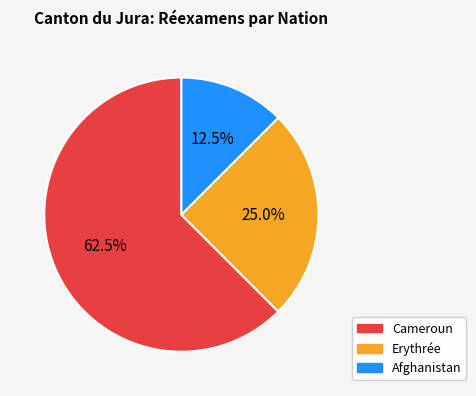

True or false: Cameroun accounts for 53% of the total.

False